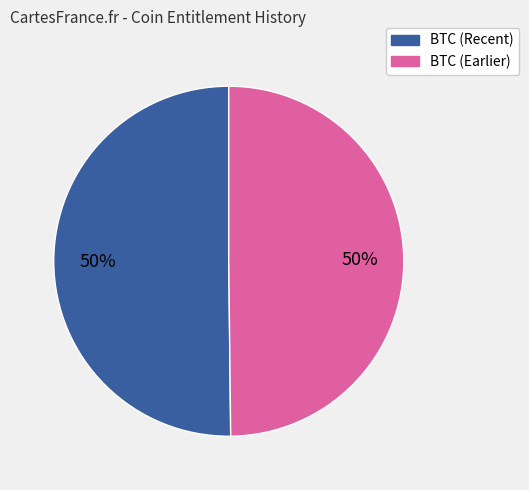

To the nearest percent, what is the average slice percentage?

50%